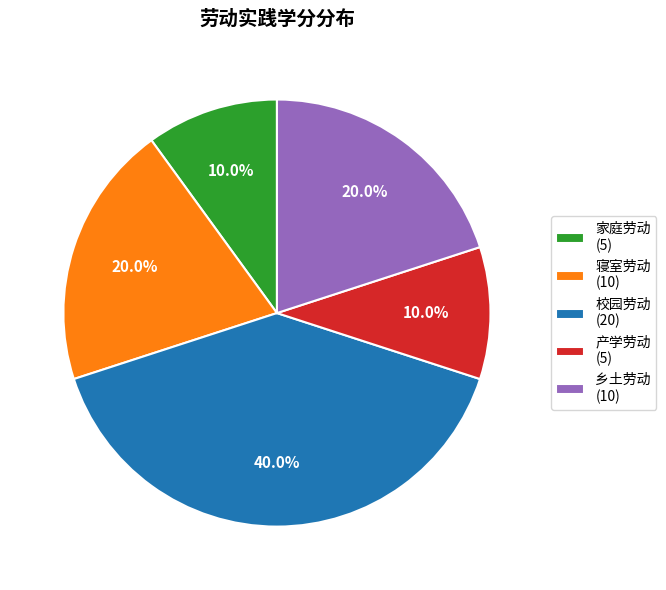

What percentage do 产学劳动 (5) and 乡土劳动 (10) together represent?

30.0%